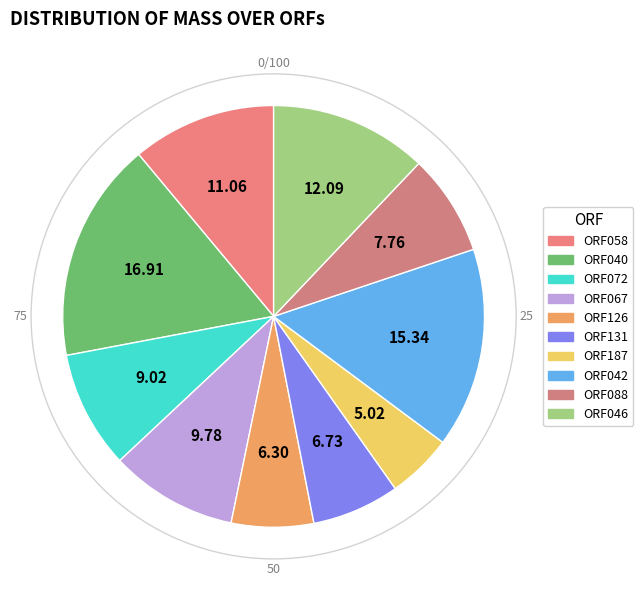

To the nearest percent, what is the difference between the ORF072 and ORF058 slice percentages?

2%